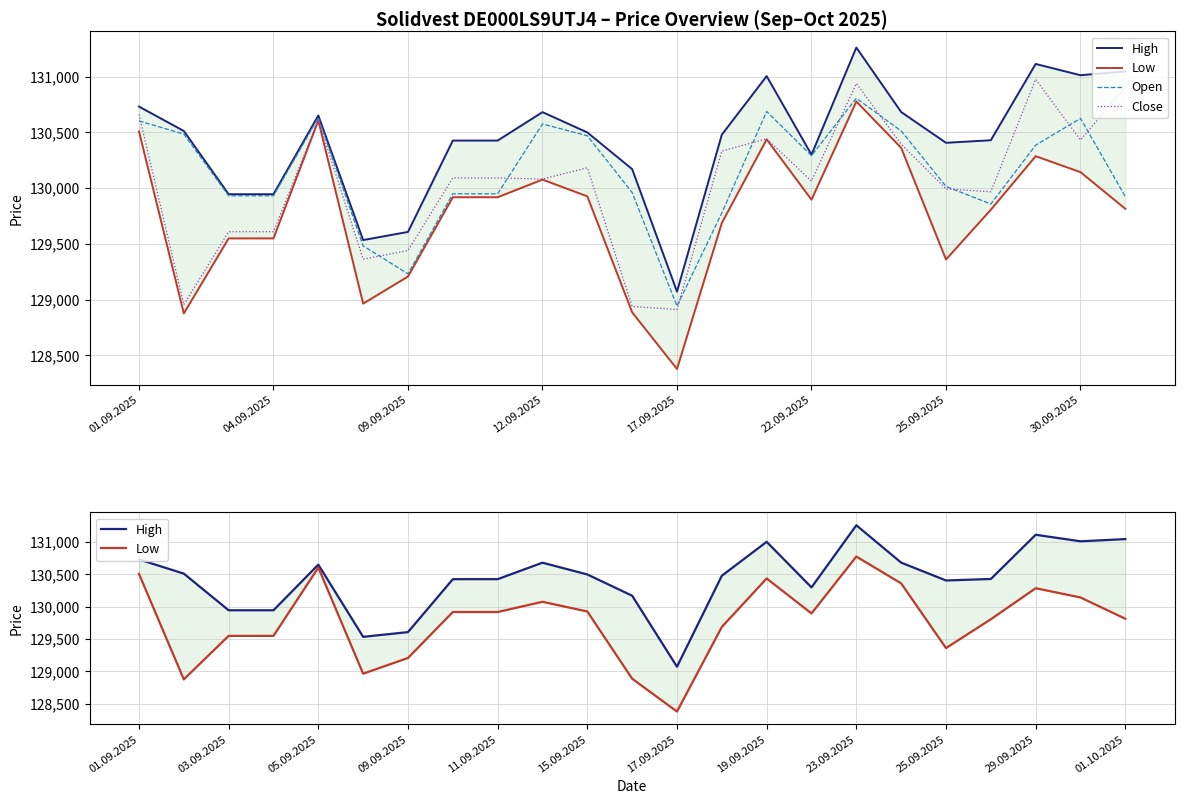

What is the difference between the Close values at 14 and 20?

533